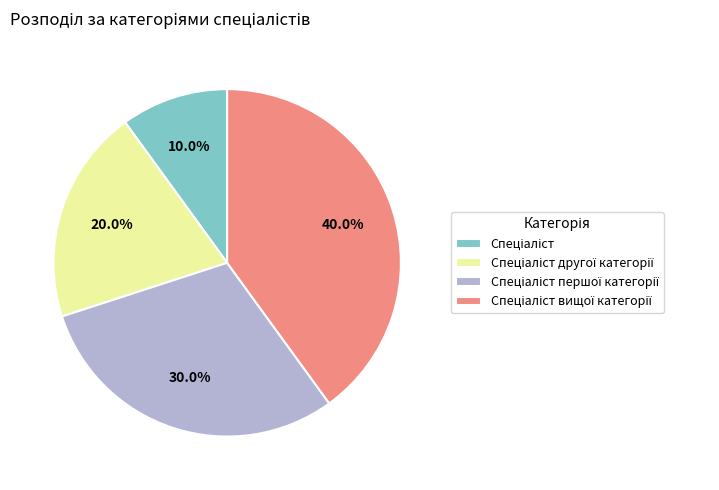

Does any single category account for the majority?

No